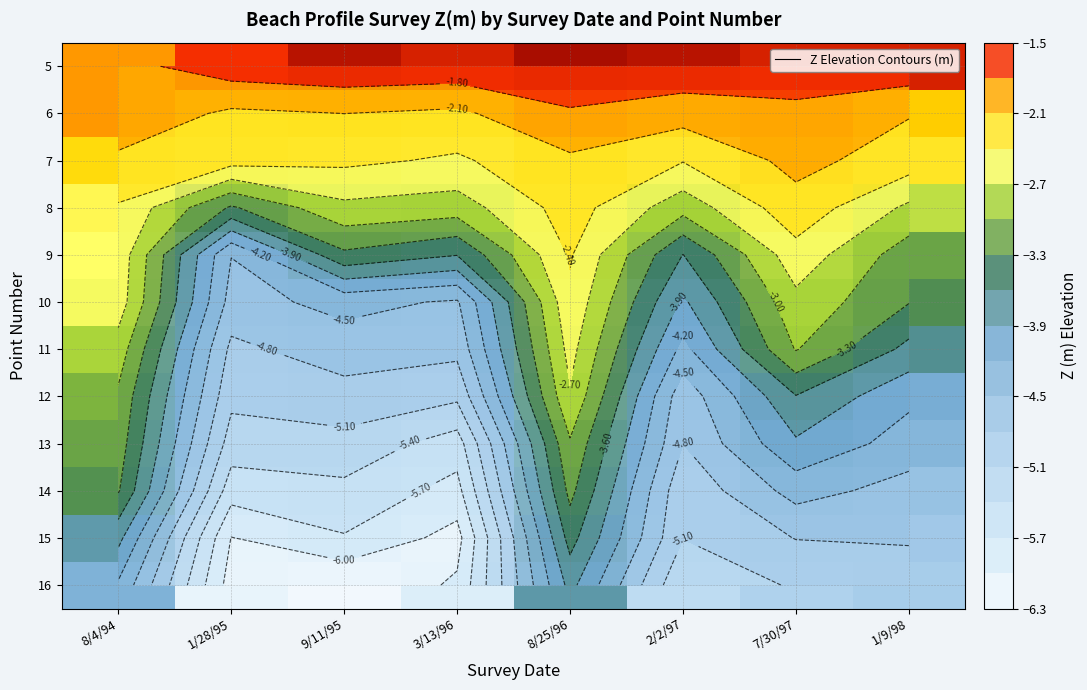

True or false: 14 has a value of -2.8 at 3/13/96.

False